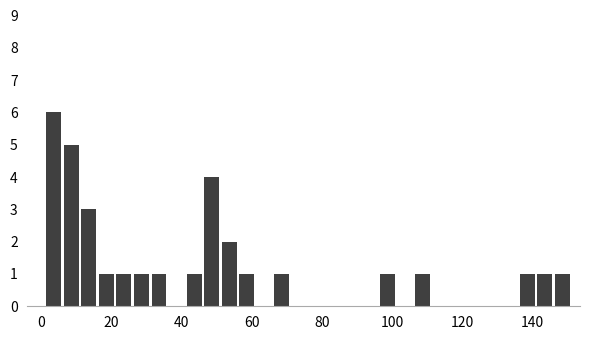

Around what value on the x-axis is the tallest bar? Give the approximate position of its centre, as read against the axis.

4